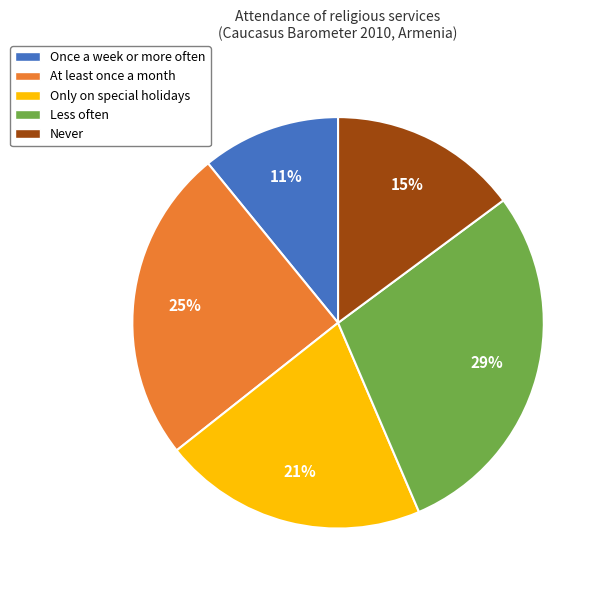

What percentage is the Less often slice, to the nearest percent?

29%